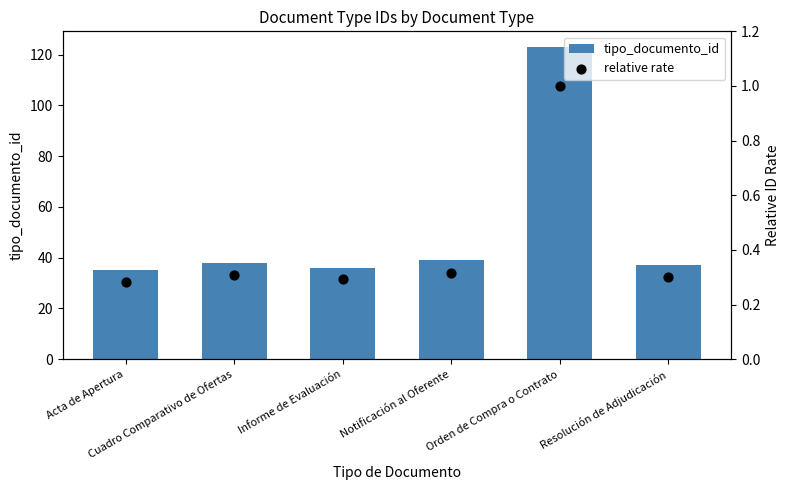

Which series reaches the maximum Y coordinate?

tipo_documento_id